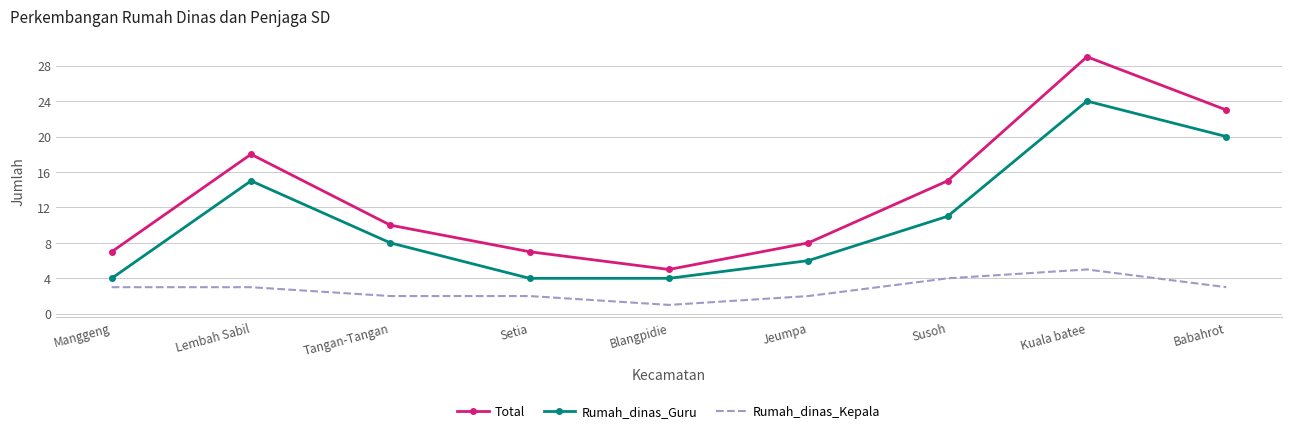

What is the difference between the highest and lowest values at Jeumpa?

6